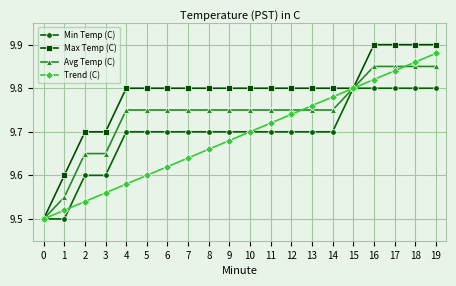

What are all the series names shown in the legend?

Min Temp (C), Max Temp (C), Avg Temp (C), Trend (C)